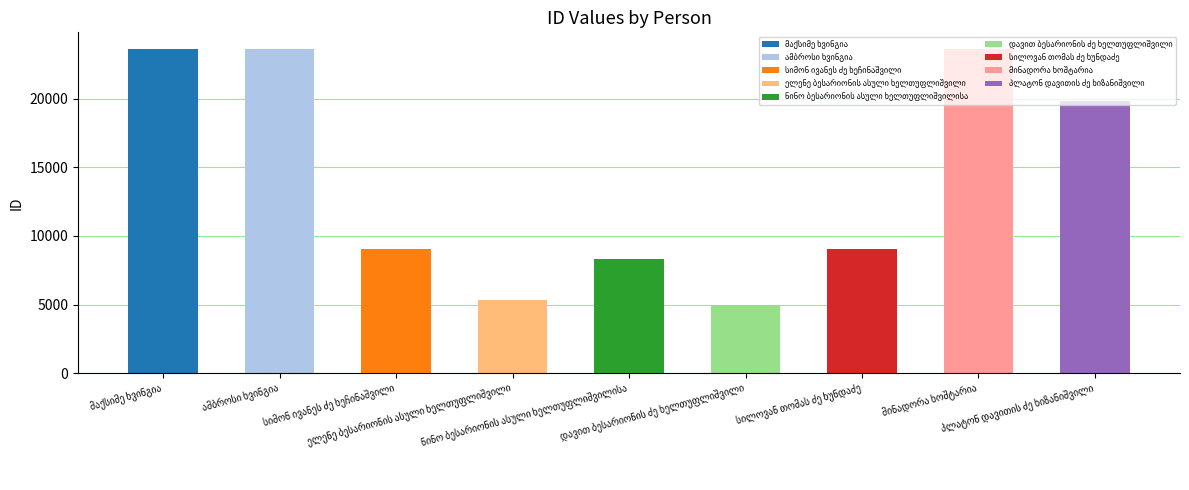

Rank the categories by value from highest to lowest.

მაქსიმე ხვინგია, ამბროსი ხვინგია, მინადორა ხოშტარია, პლატონ დავითის ძე ხიზანიშვილი, სიმონ ივანეს ძე ხეჩინაშვილი, სილოვან თომას ძე ხუნდაძე, ნინო ბესარიონის ასული ხელთუფლიშვილისა, ელენე ბესარიონის ასული ხელთუფლიშვილი, დავით ბესარიონის ძე ხელთუფლიშვილი